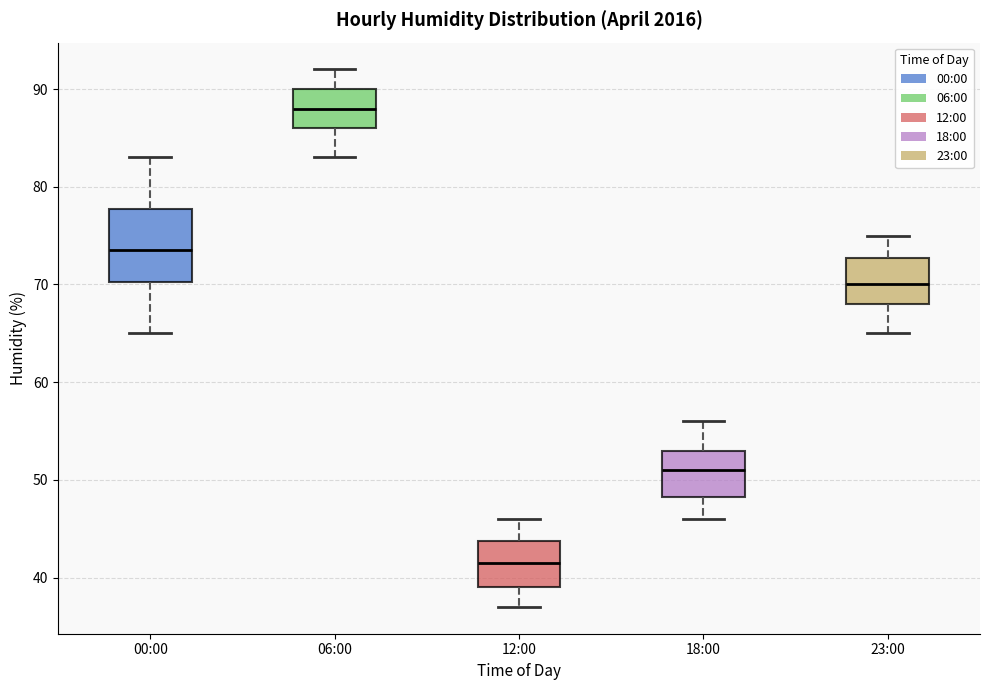

Reading left to right, transcribe this box plot: for each box, give where its median line is, the range the box spans, and where its two whiskers end, as read against the y-axis. The values are not printed on the chart, so give them approximately, as read against the axis.

00:00: median 74, box 70 to 78, whiskers 65 to 83
06:00: median 88, box 86 to 90, whiskers 83 to 92
12:00: median 42, box 39 to 44, whiskers 37 to 46
18:00: median 51, box 48 to 53, whiskers 46 to 56
23:00: median 70, box 68 to 73, whiskers 65 to 75